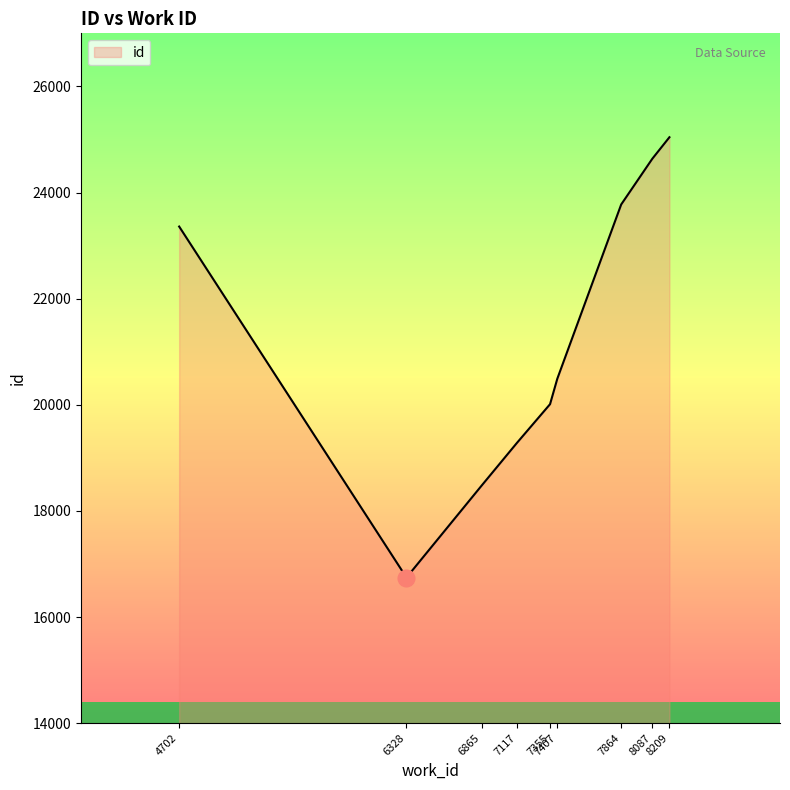

What is the greatest value displayed?

25042